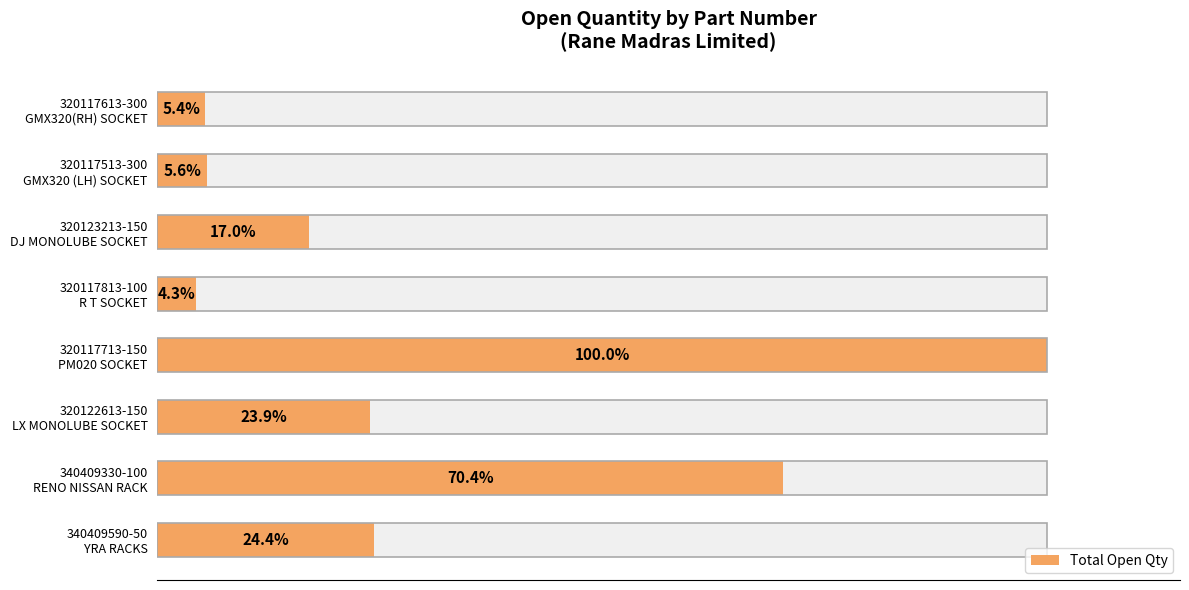

Are the bars horizontal?

Yes